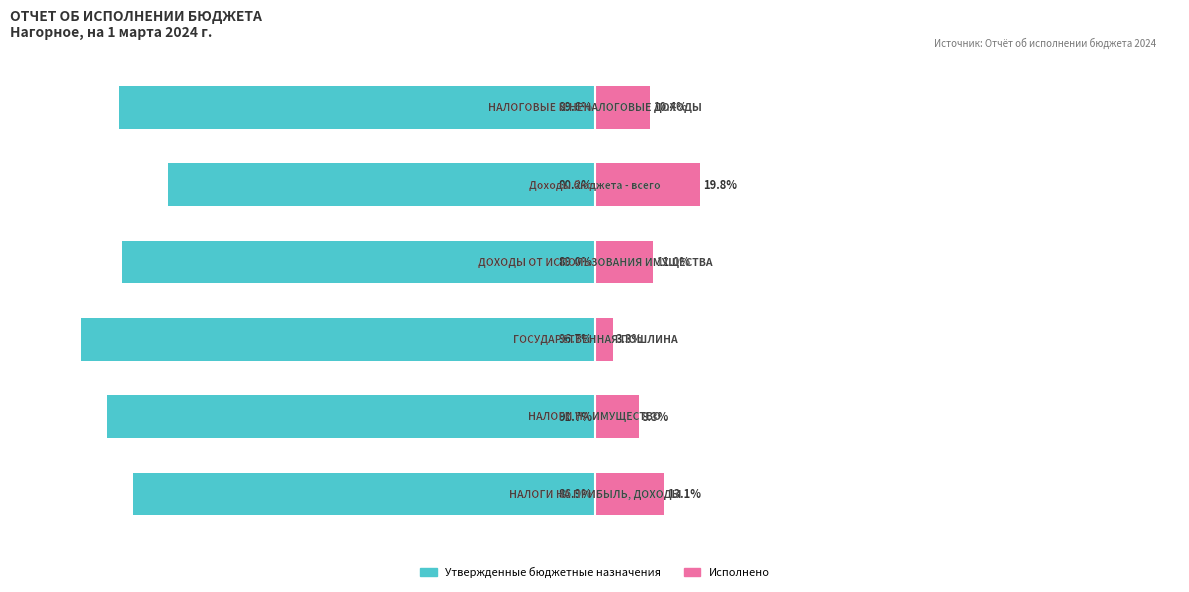

At which category does the chart reach its peak across all series?

4